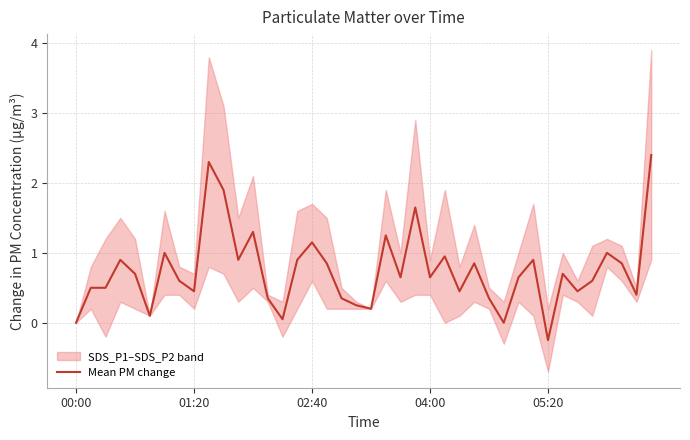

True or false: there are more than 2 points higher than both neighbors.

True